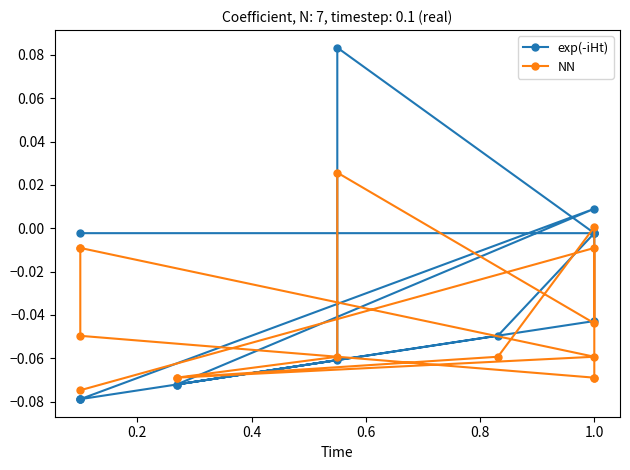

Rank the series by their average value, from lowest to highest.

NN, exp(-iHt)